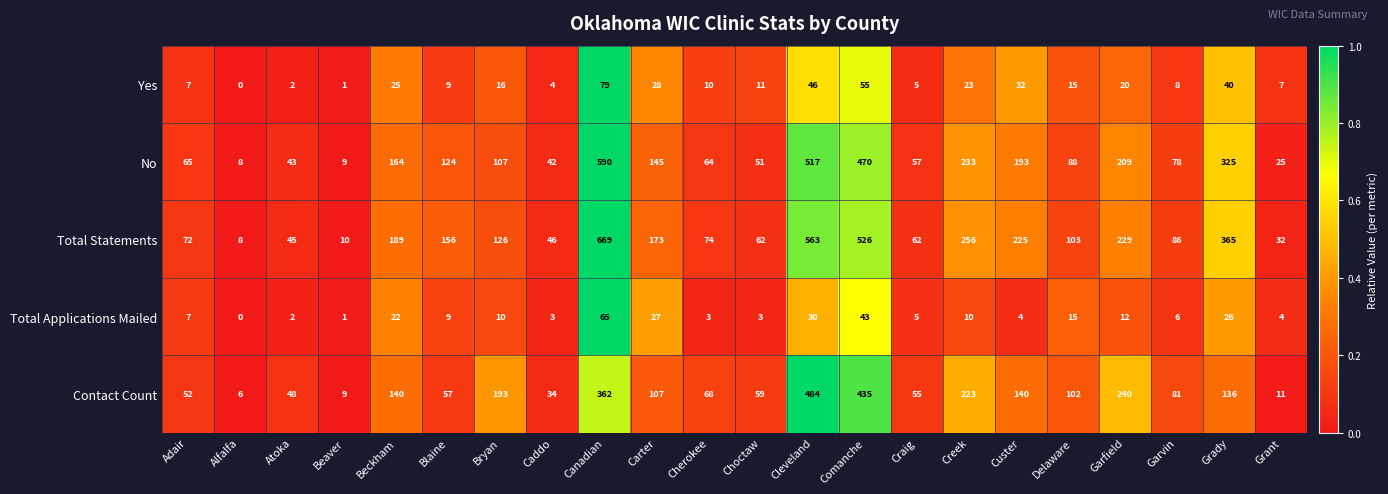

Is it true that No equals 590 at Canadian?

True